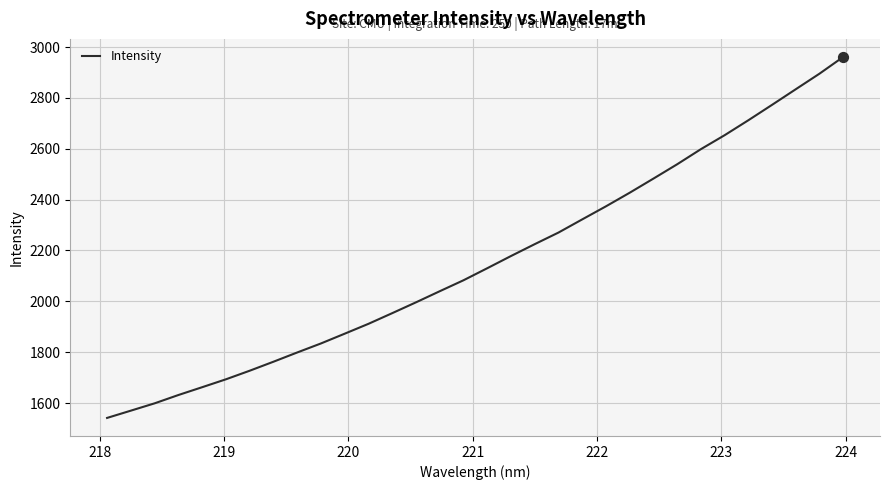

What is the smallest value displayed?

1541.5